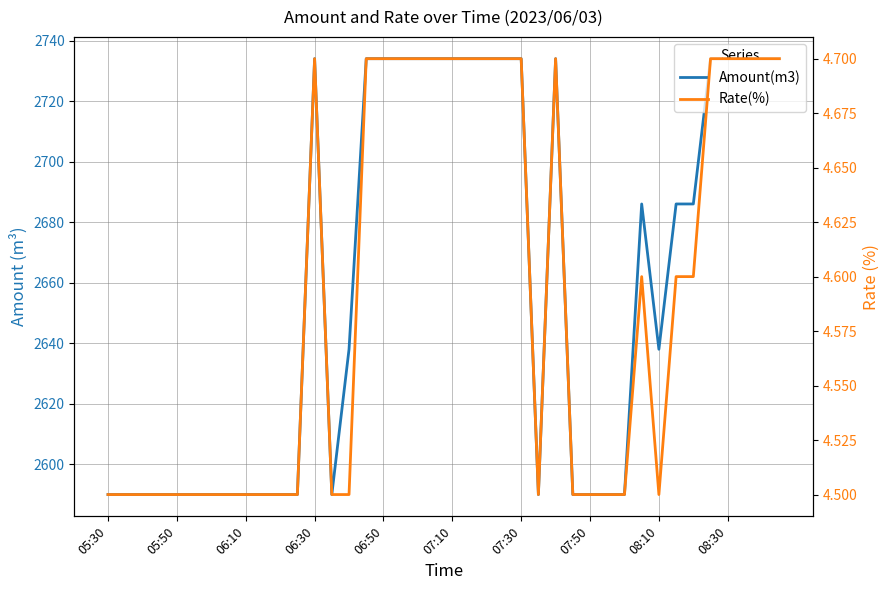

Where does the Amount(m3) series first go above 2686?

06:30